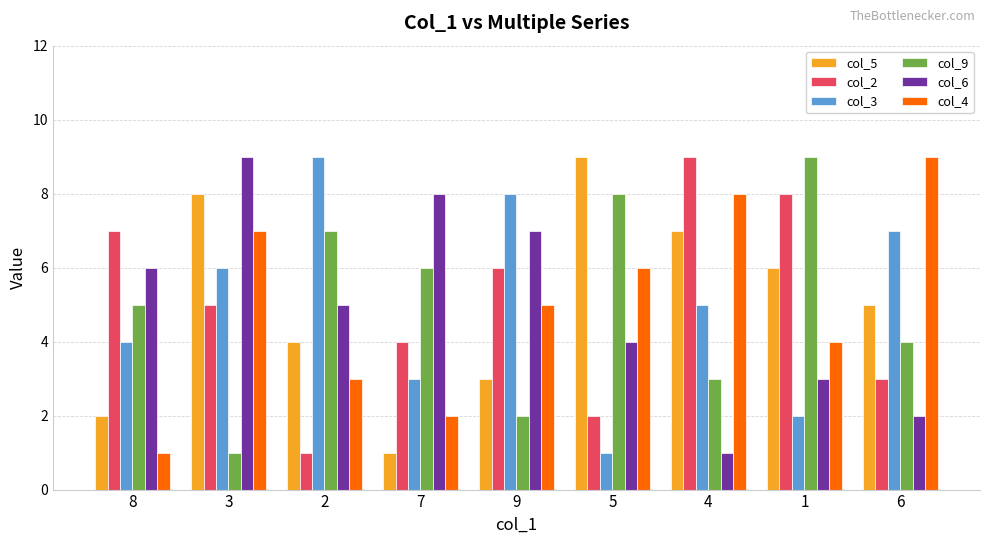

Is it true that col_4 equals 9 at 3?

False